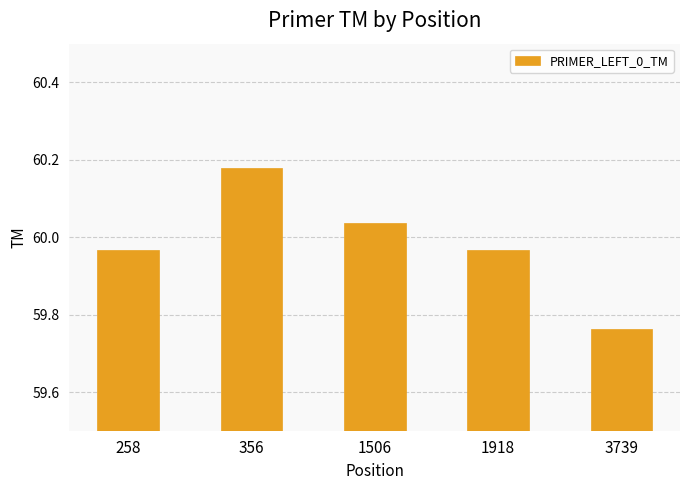

At which category does the chart reach its minimum across all series?

3739